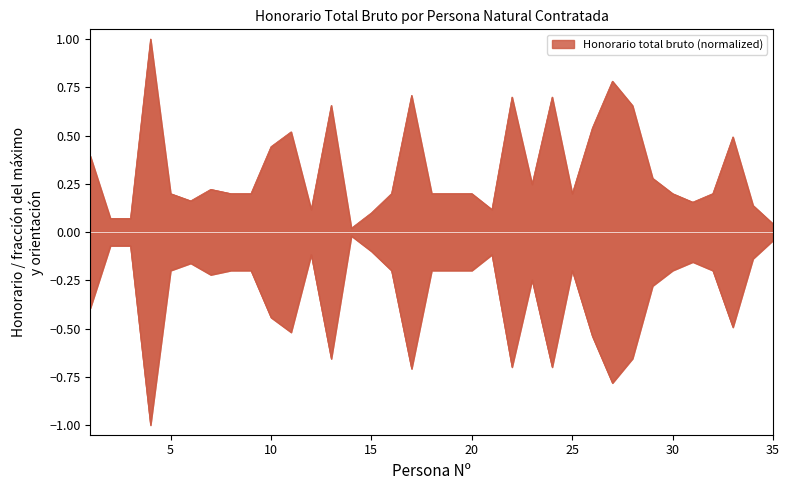

How many lines are shown in the chart?

1